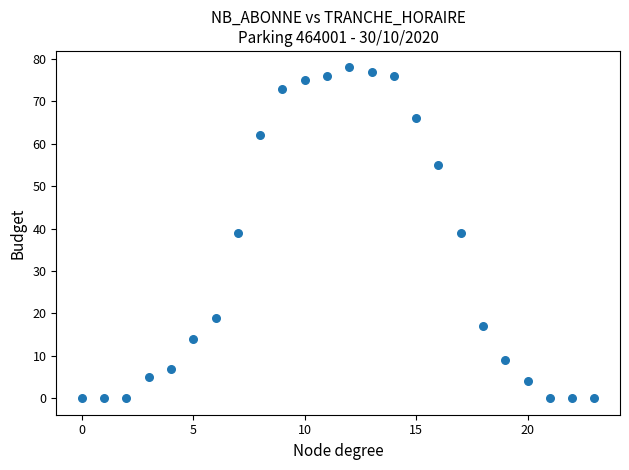

What is the range of X values (max minus min)?

23